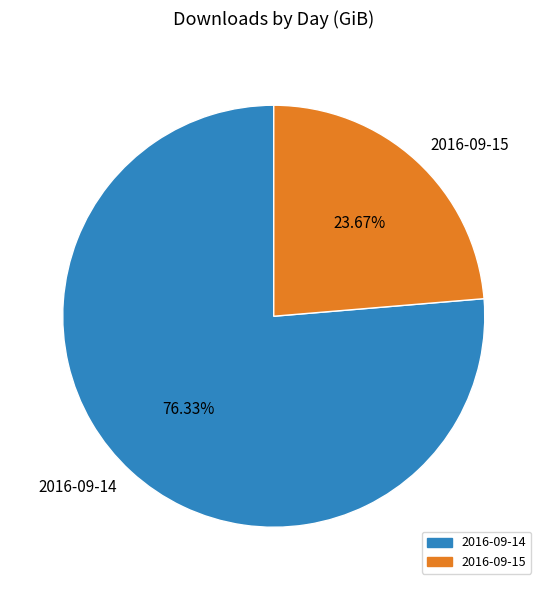

To the nearest percent, what is the difference between the 2016-09-14 and 2016-09-15 slice percentages?

53%